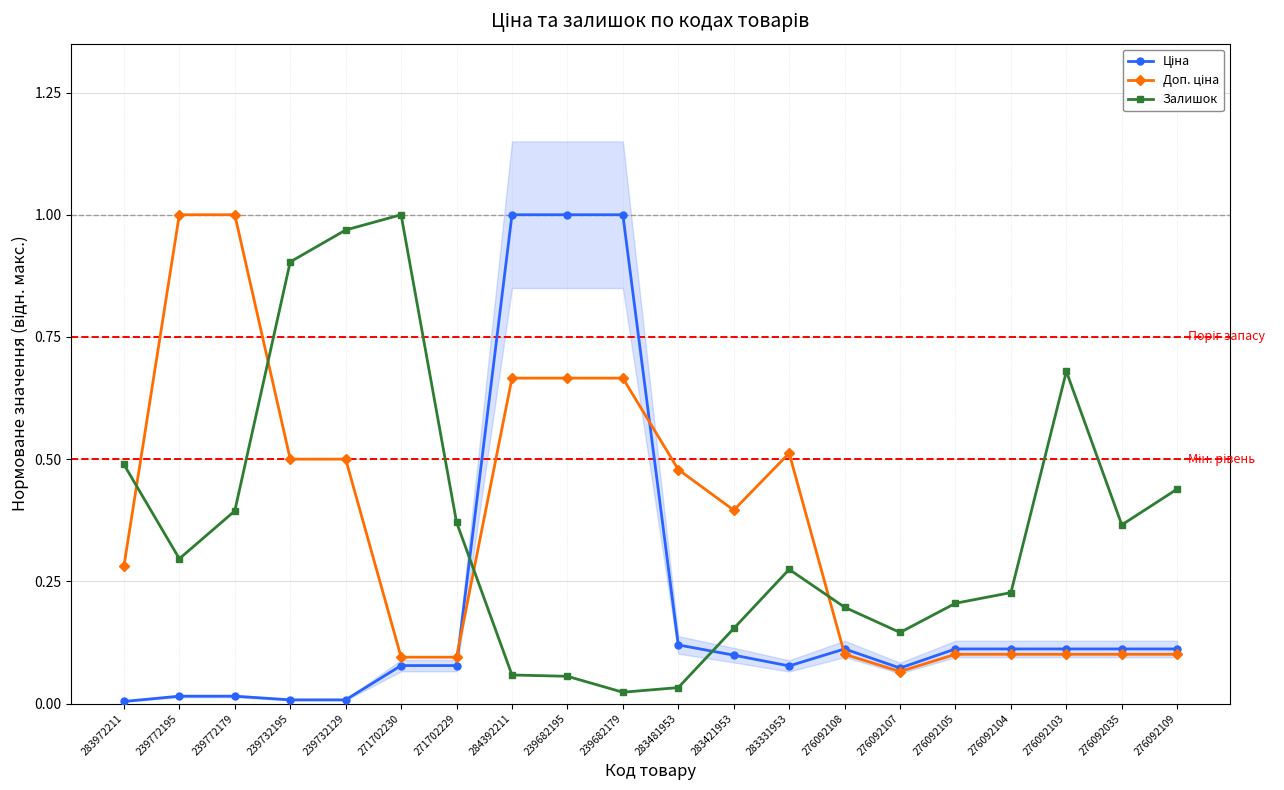

How many interior local valleys does the Залишок series have?

4